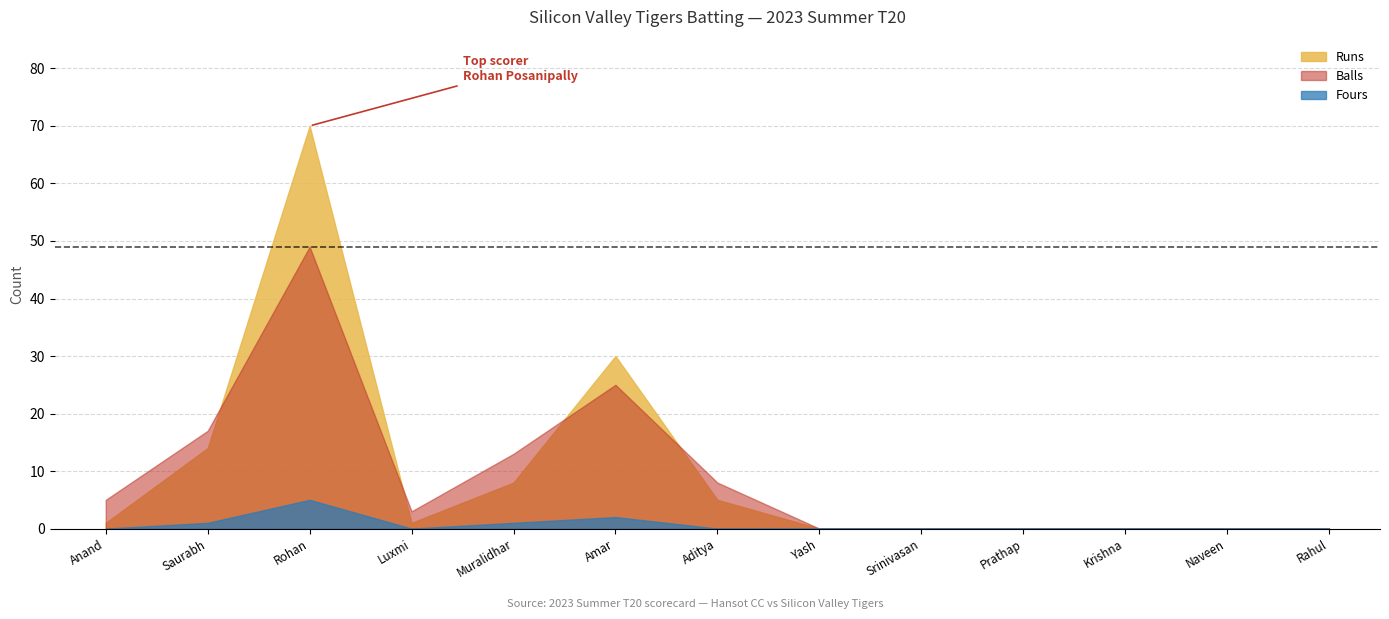

True or false: Runs and Fours intersect in this chart.

False